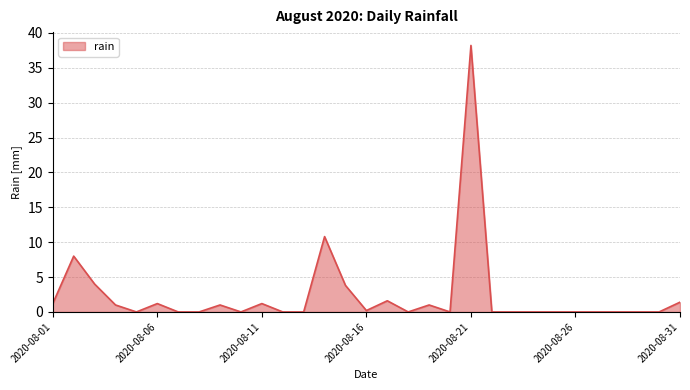

What is the difference between the maximum and minimum values?

38.2